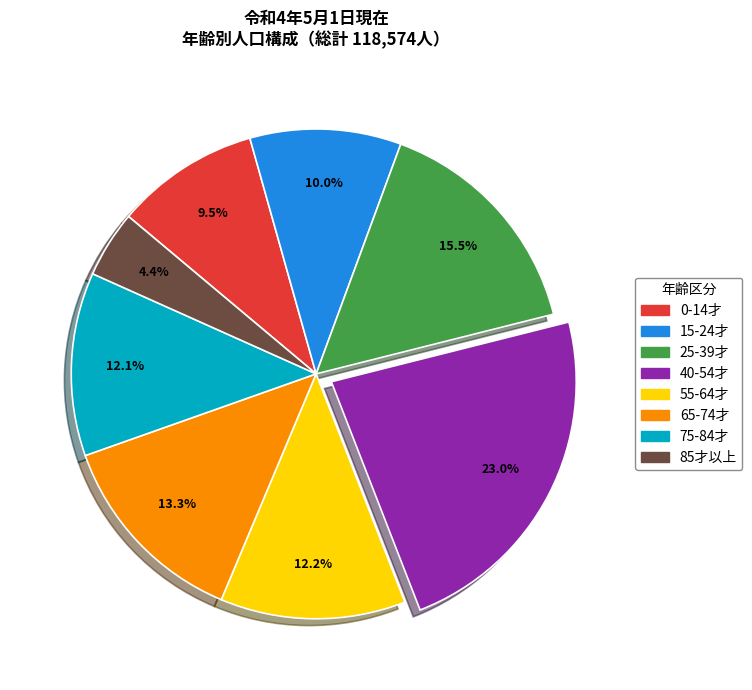

Is there a majority slice in this chart?

No